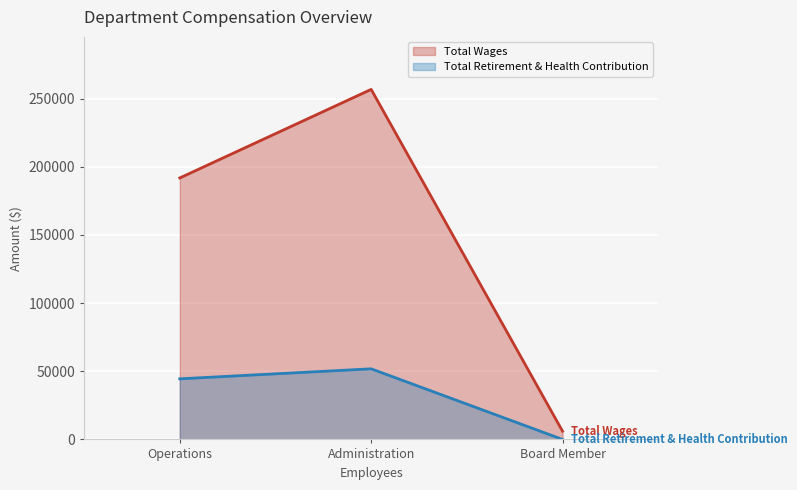

Is the value of Total Retirement & Health Contribution at Administration greater than the value of Total Wages at Administration?

No